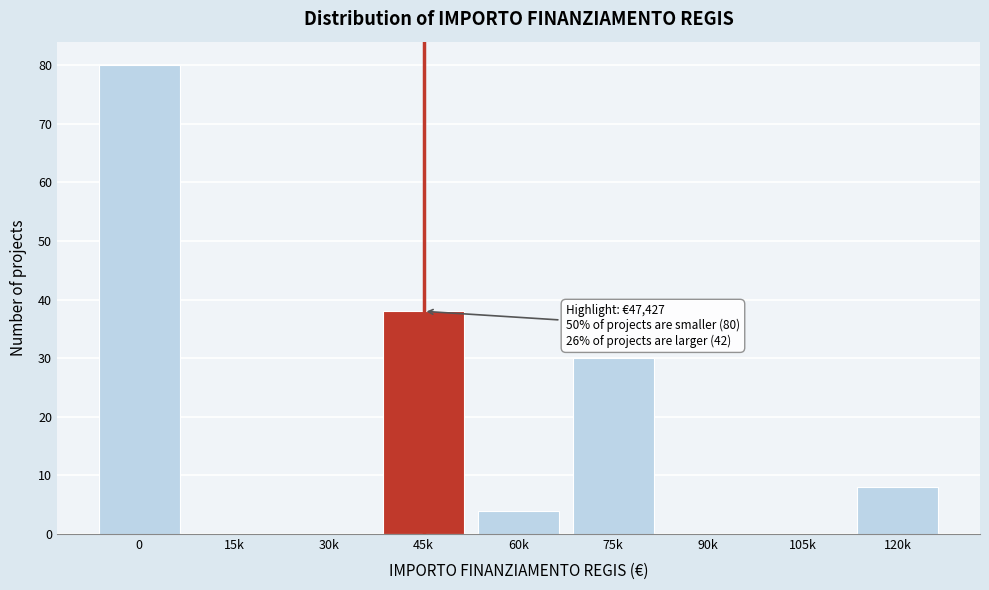

Reading right to left, transcribe all the data shown in this chart.

120k=8	105k=0	90k=0	75k=30	60k=4	45k=38	30k=0	15k=0	0=80